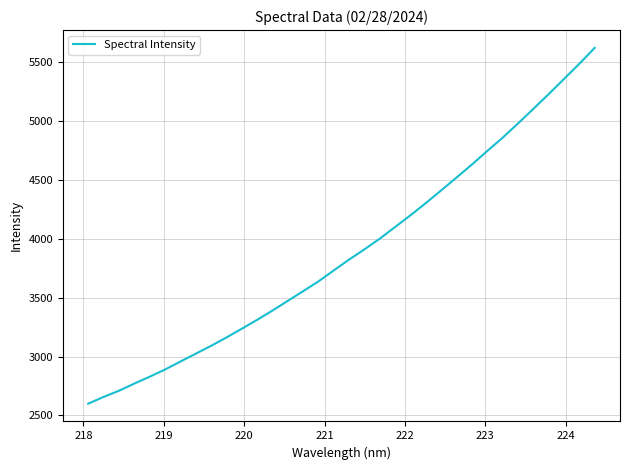

What is the difference between the maximum and minimum values?

3024.1